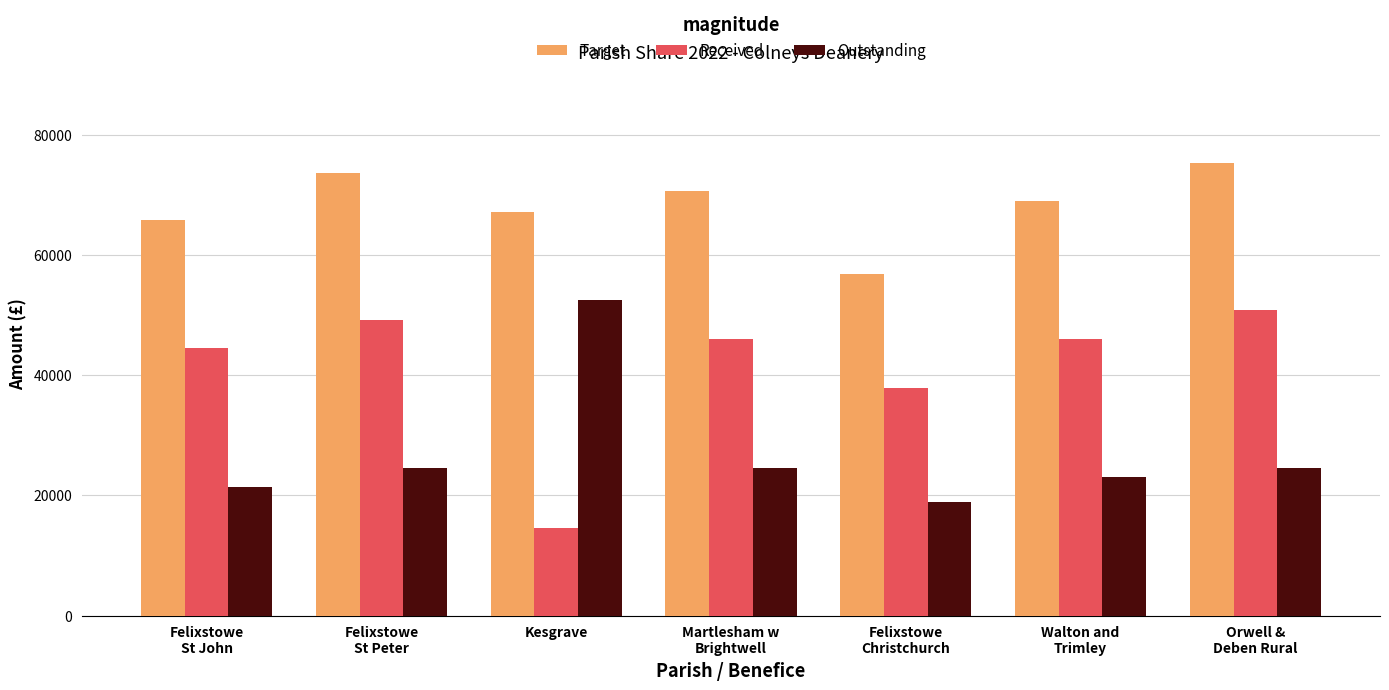

At how many categories does at least one series exceed 36278?

7